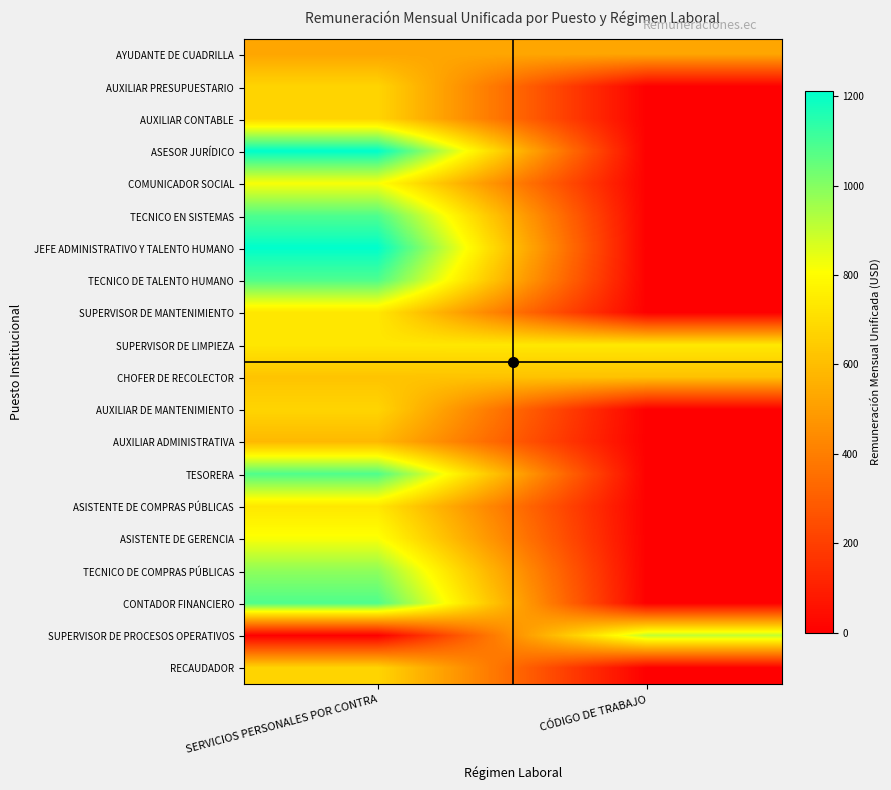

At how many categories does at least one series exceed 839?

2